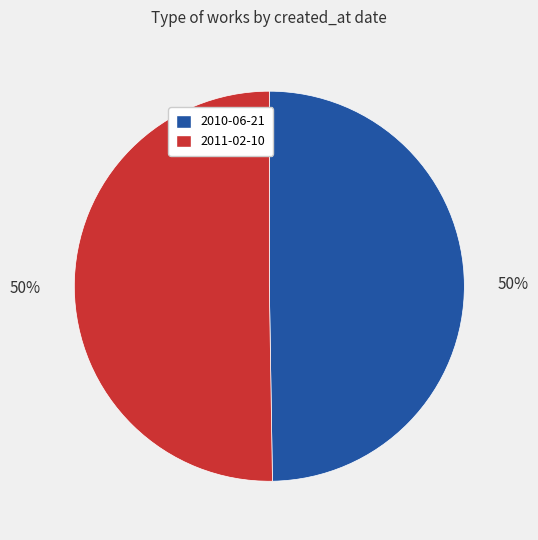

To the nearest percent, what is the average slice percentage?

50%